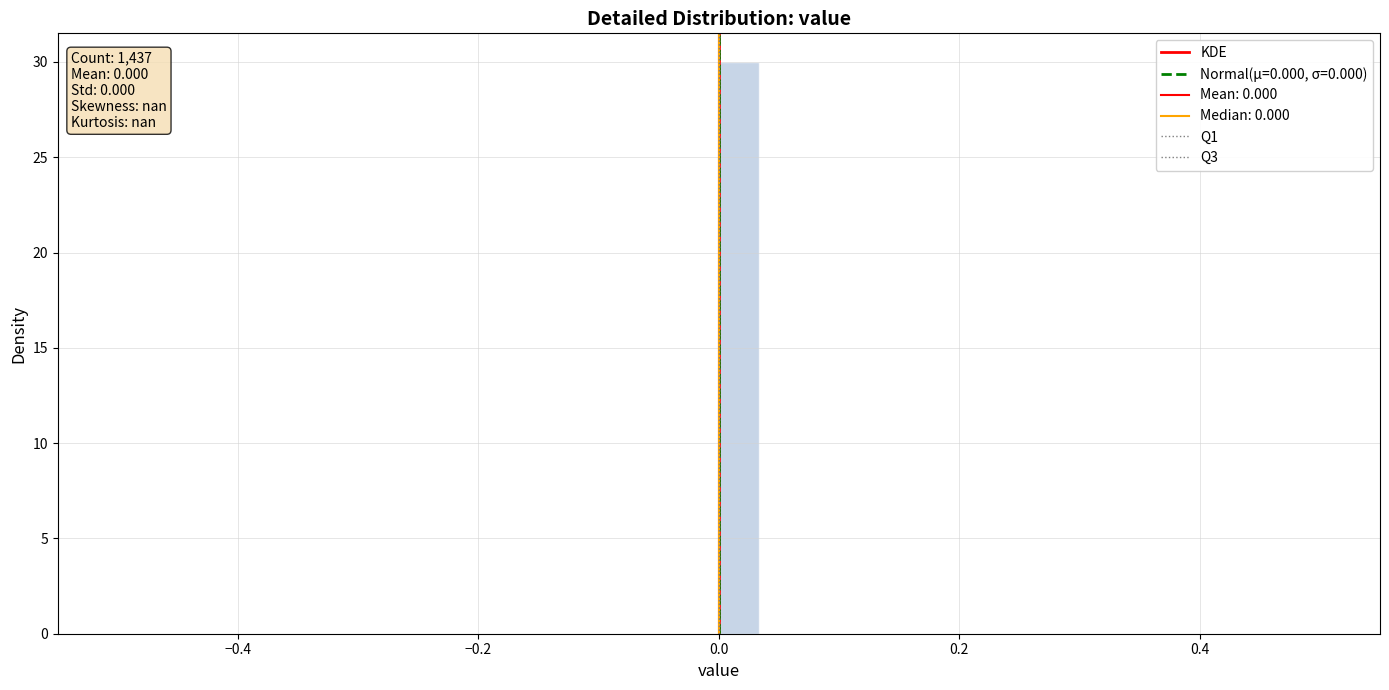

Read against the x-axis, roughly where is the centre of the tallest bar?

0.02